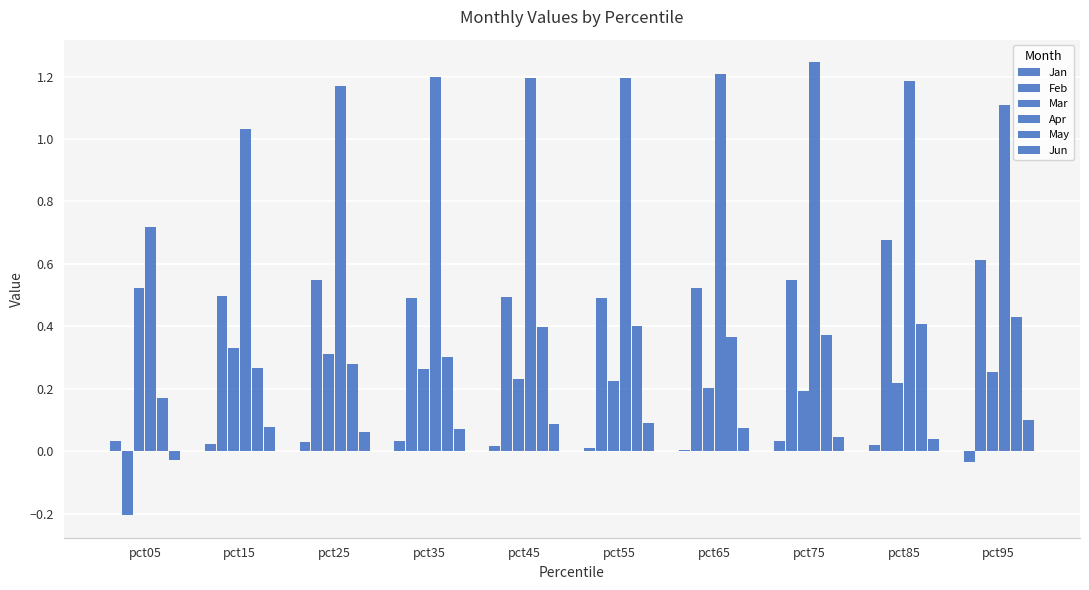

How many positive values does the Jun series have?

9